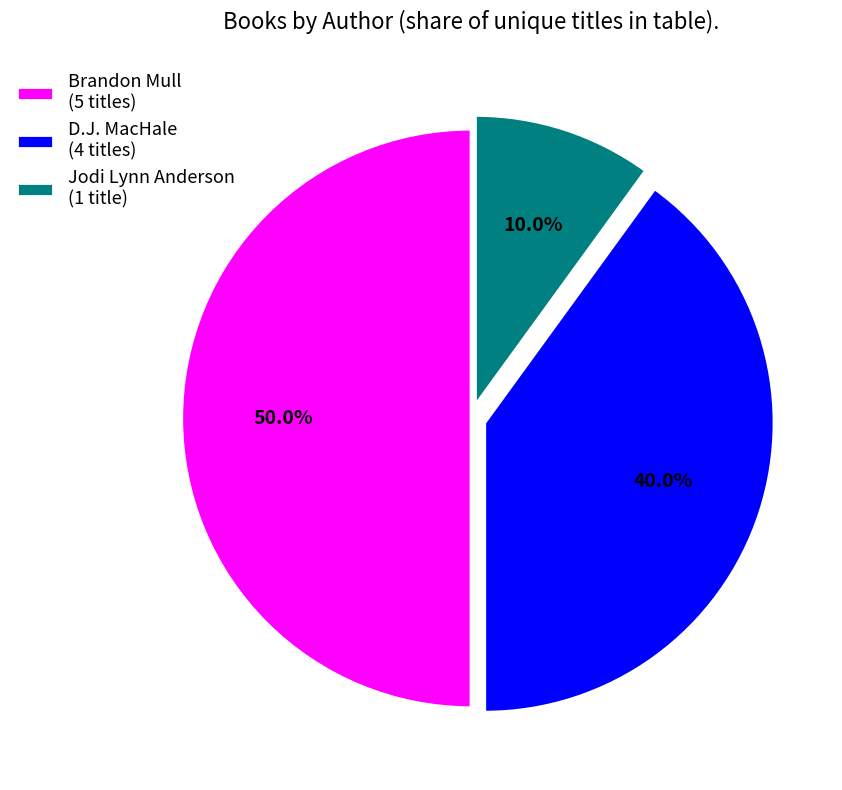

Approximately how many times larger is the value at D.J. MacHale (4 titles) compared to Brandon Mull (5 titles)?

0.8